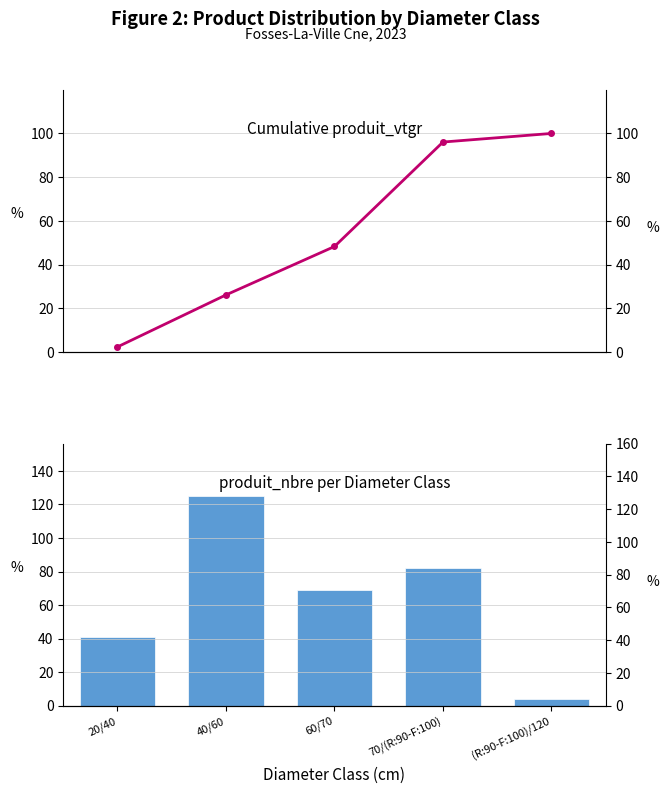

At which label does Cumulative produit_vtgr reach its peak?

(R:90-F:100)/120